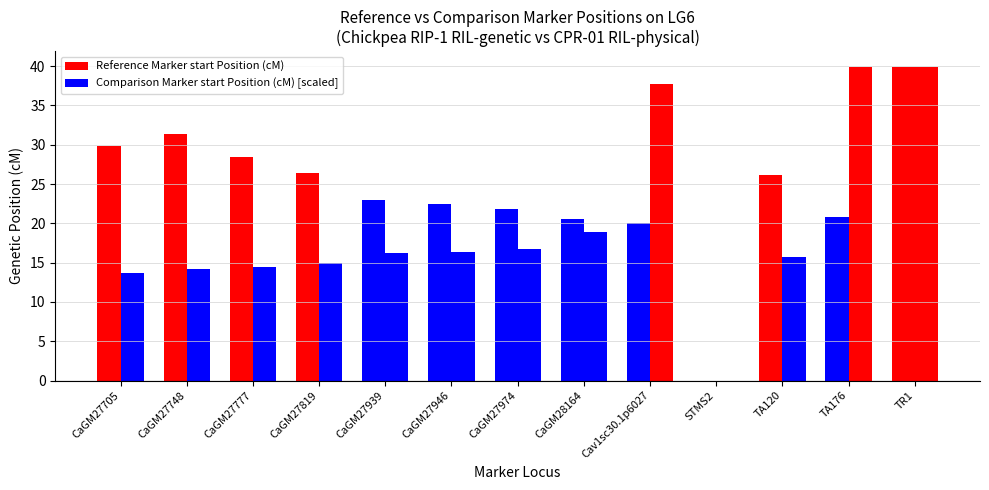

Between CaGM27777 and Cav1sc30.1p6027, which is larger?

CaGM27777